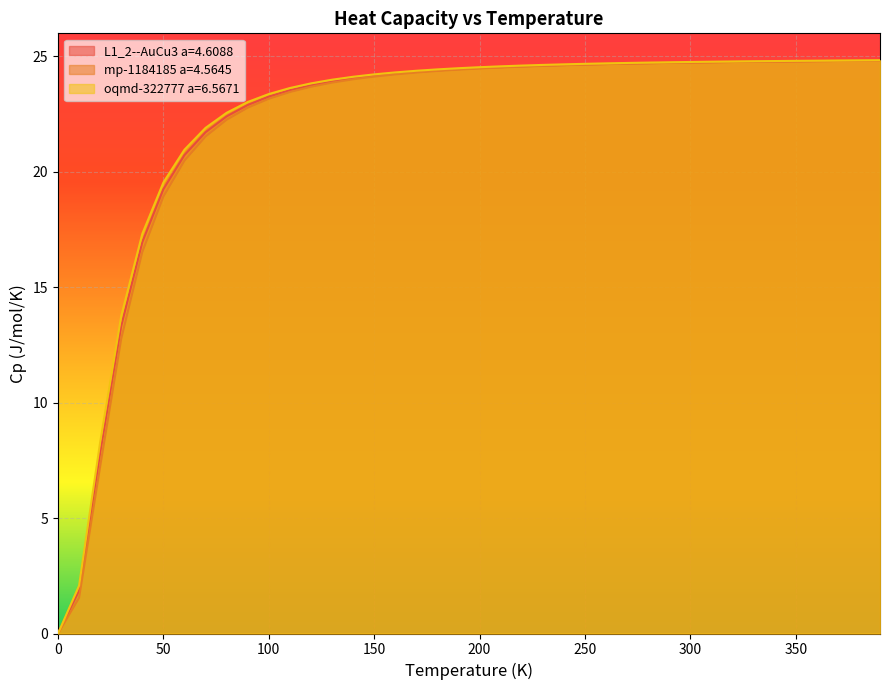

What is the greatest value displayed?

24.8